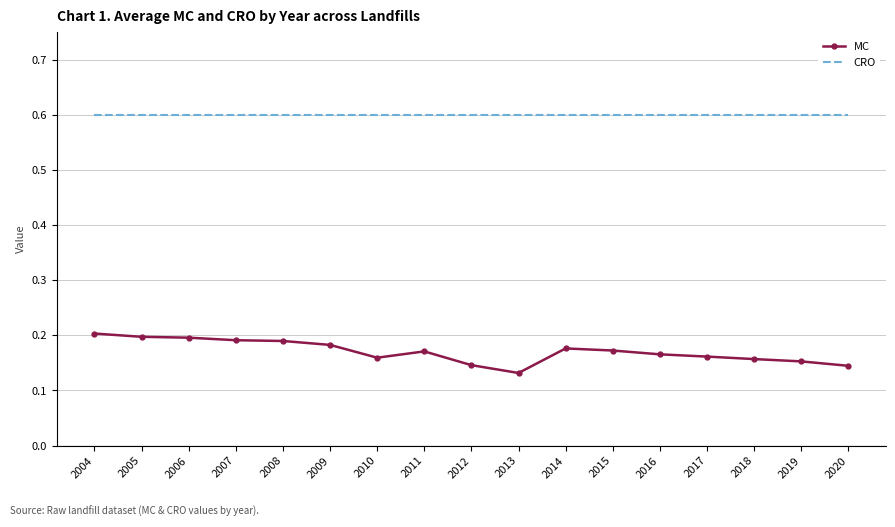

At which category does the chart reach its minimum across all series?

2013